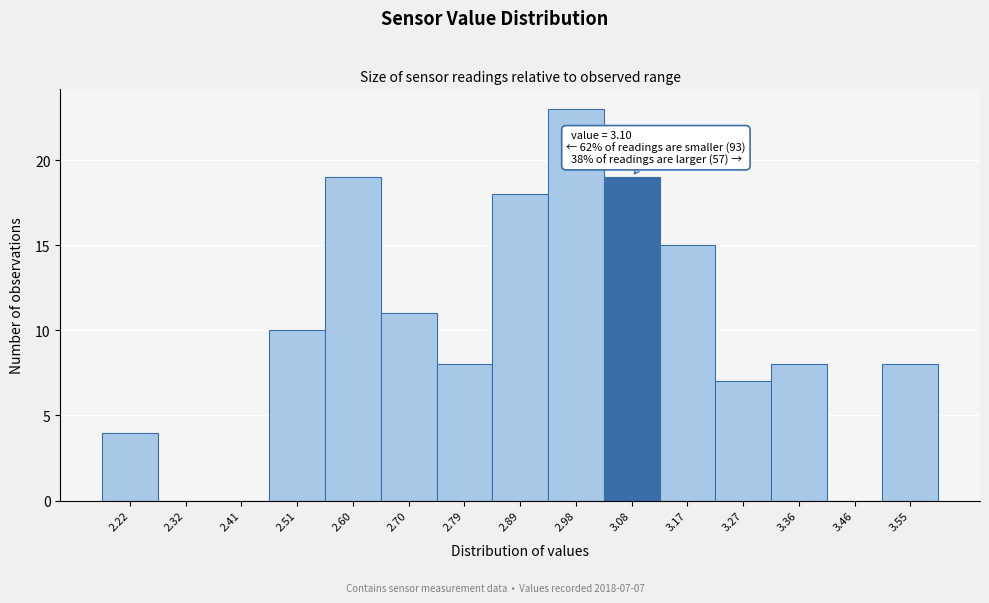

Reading left to right, transcribe all the data shown in this chart.

2.22=4	2.32=0	2.41=0	2.51=10	2.60=19	2.70=11	2.79=8	2.89=18	2.98=23	3.08=19	3.17=15	3.27=7	3.36=8	3.46=0	3.55=8